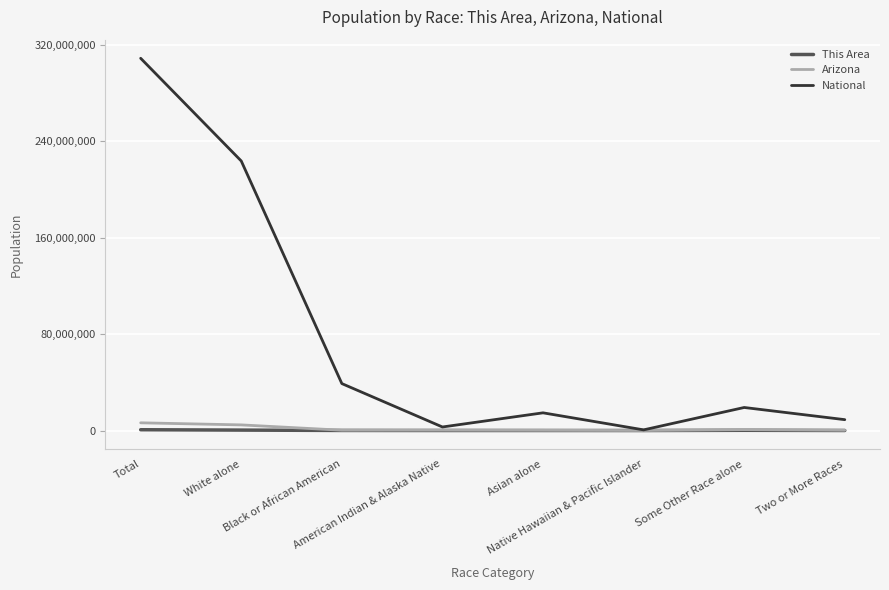

What is the maximum value shown in the chart?

308745538